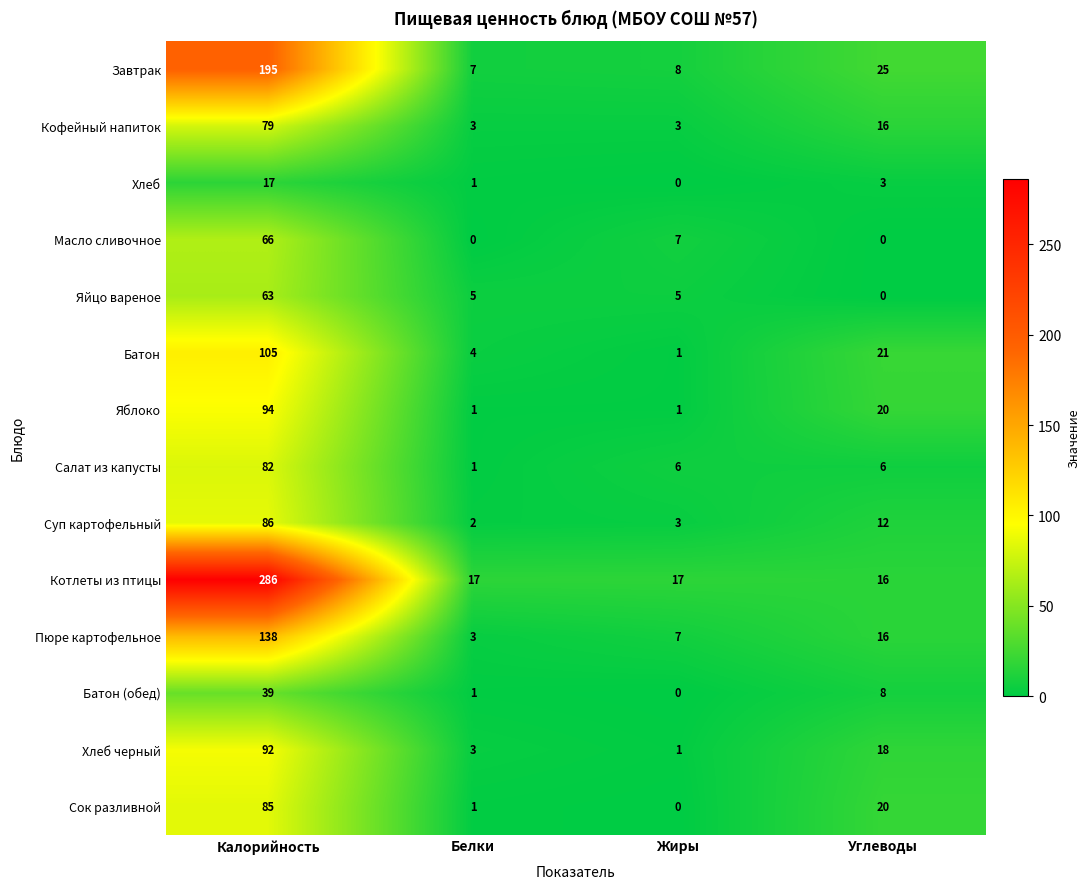

Count the number of data series in this chart.

14